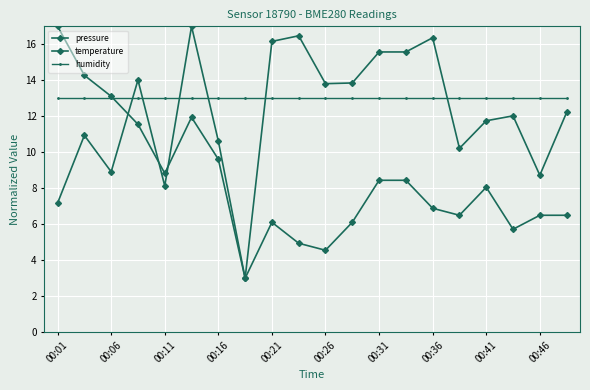

Reading right to left, extract all data points from this chart.

pressure: 12.2	8.7	12.0	11.8	10.2	16.4	15.6	15.6	13.9	13.8	16.5	16.2	3.0	10.6	17.0	8.1	14.0	8.9	10.9	7.2
temperature: 6.5	6.5	5.7	8.1	6.5	6.9	8.4	8.4	6.1	4.6	4.9	6.1	3.0	9.6	11.9	8.8	11.6	13.1	14.3	17.0
humidity: 13.0	13.0	13.0	13.0	13.0	13.0	13.0	13.0	13.0	13.0	13.0	13.0	13.0	13.0	13.0	13.0	13.0	13.0	13.0	13.0